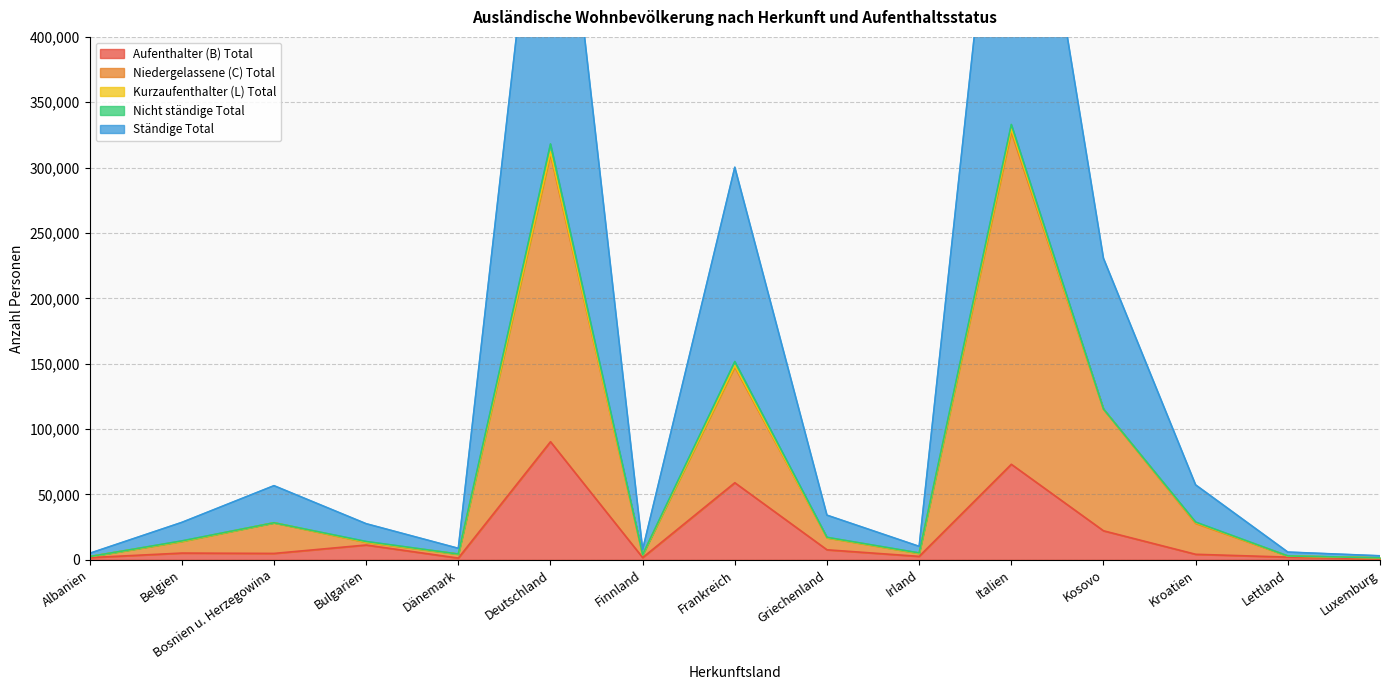

What is the label of the 1st point from the right?

Luxemburg